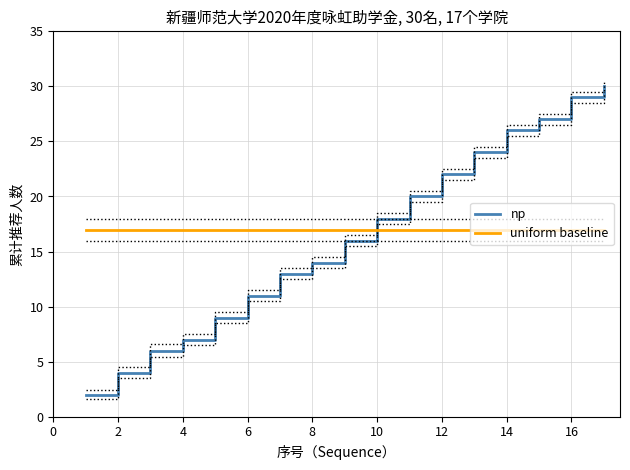

True or false: uniform baseline and np intersect in this chart.

True